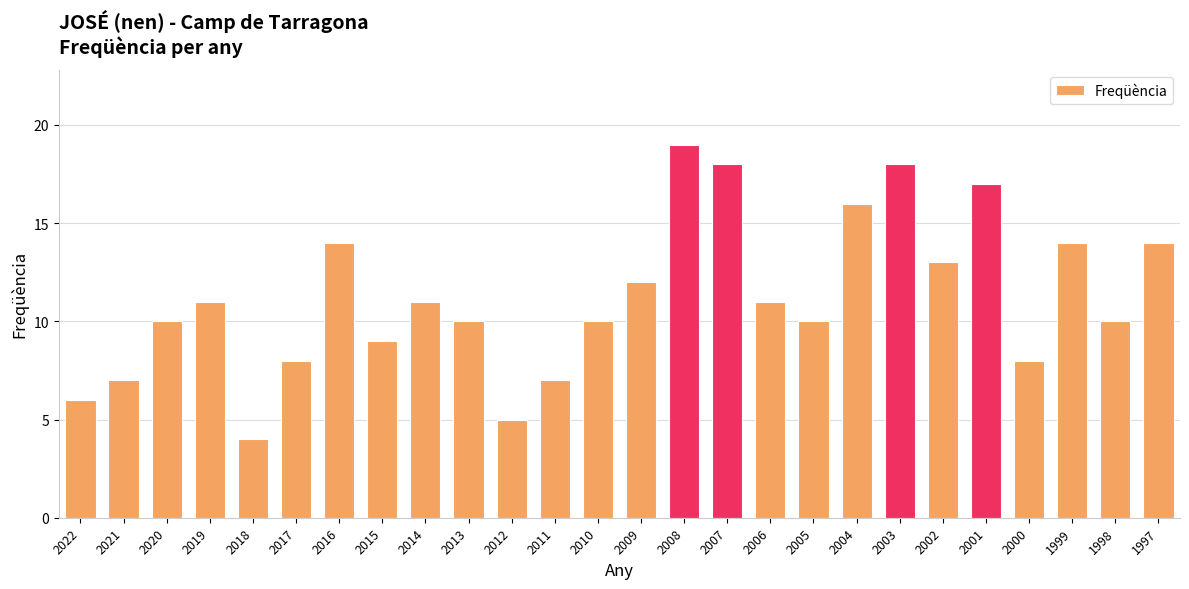

Which has a higher value, 2009 or 2022?

2009